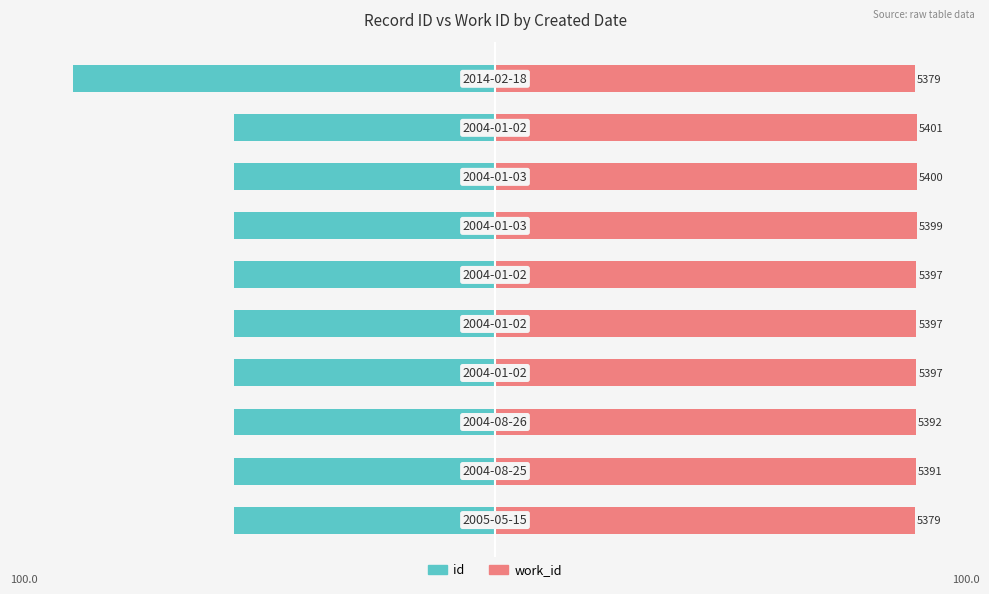

Which series has the largest total across all categories?

work_id